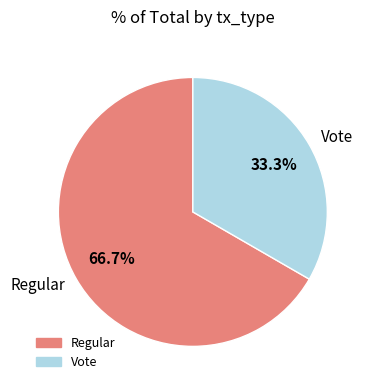

Between Vote and Regular, which is larger?

Regular